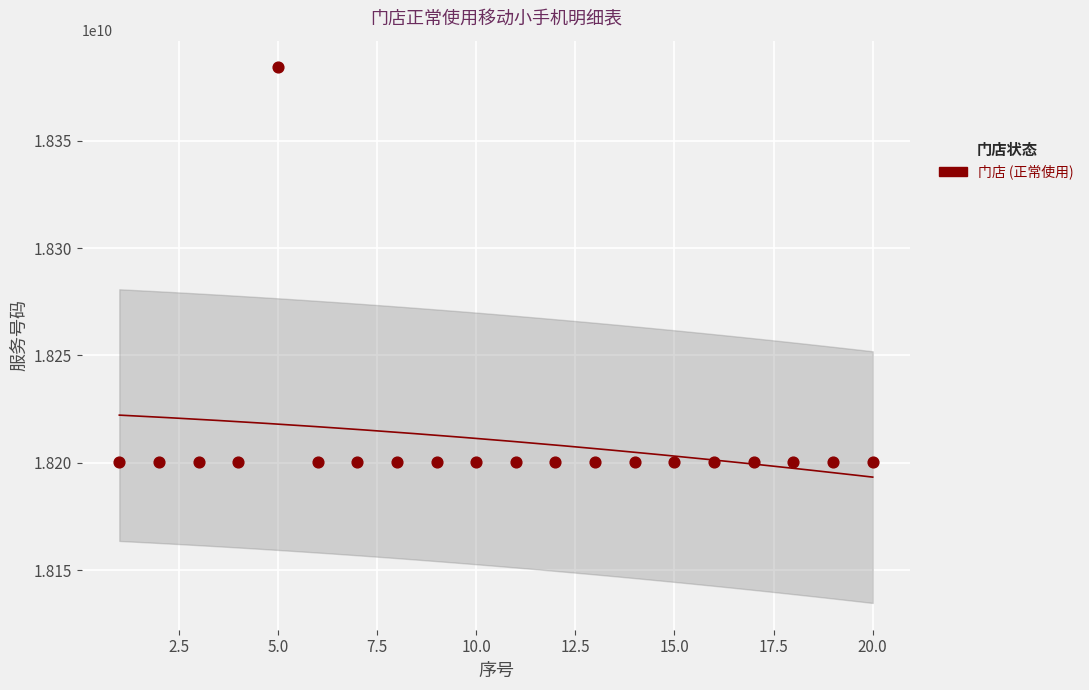

What is the range of X values (max minus min)?

19